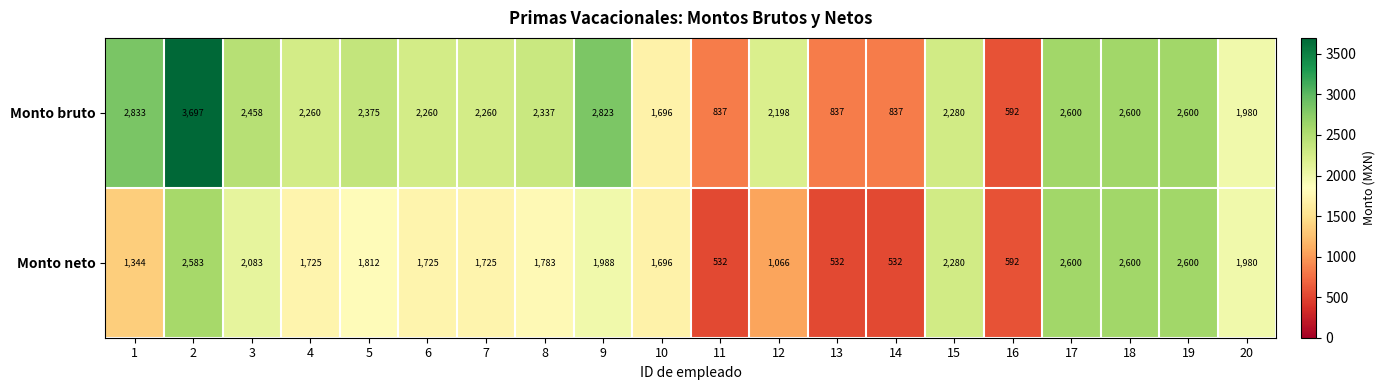

What is the maximum value for Monto neto?

2600